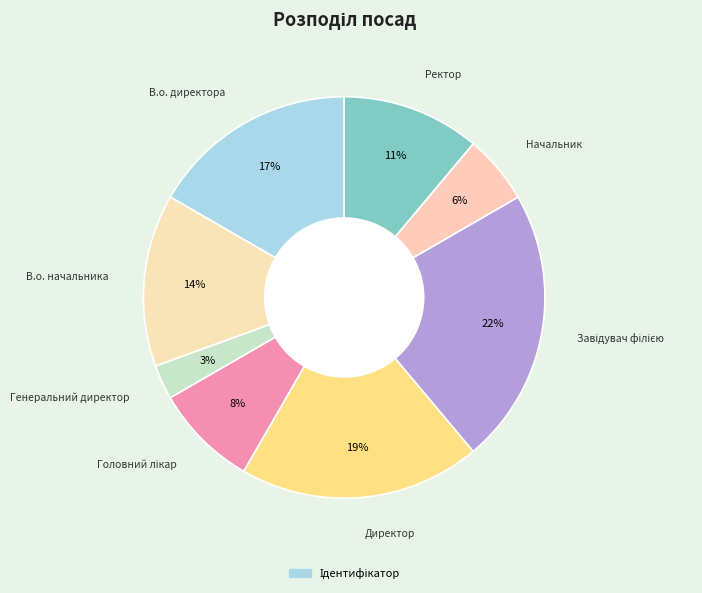

Count the number of slices in the pie.

8